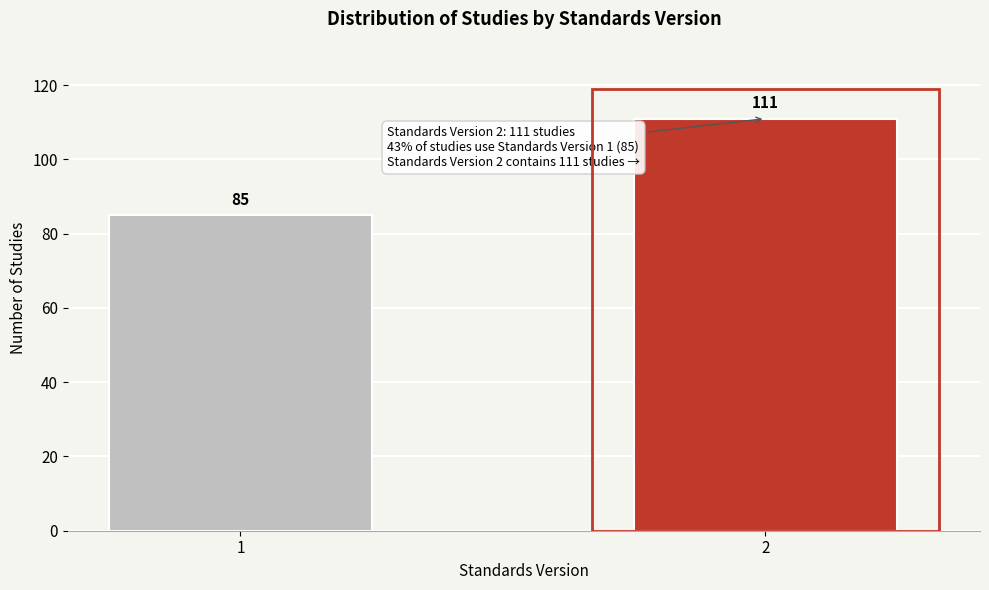

Reading right to left, list all the values displayed in this chart.

2=111	1=85